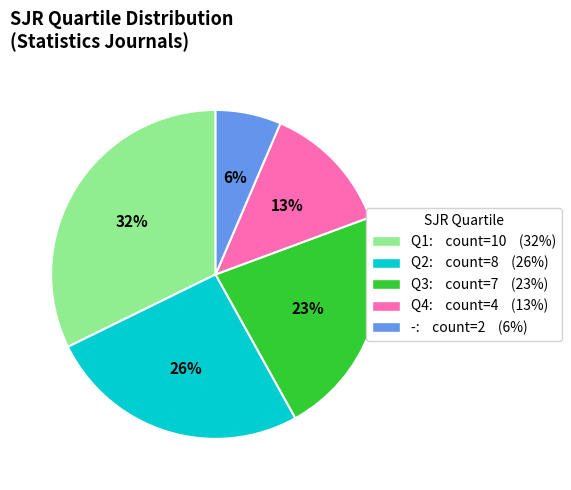

Which category has the biggest portion of the pie?

Q1